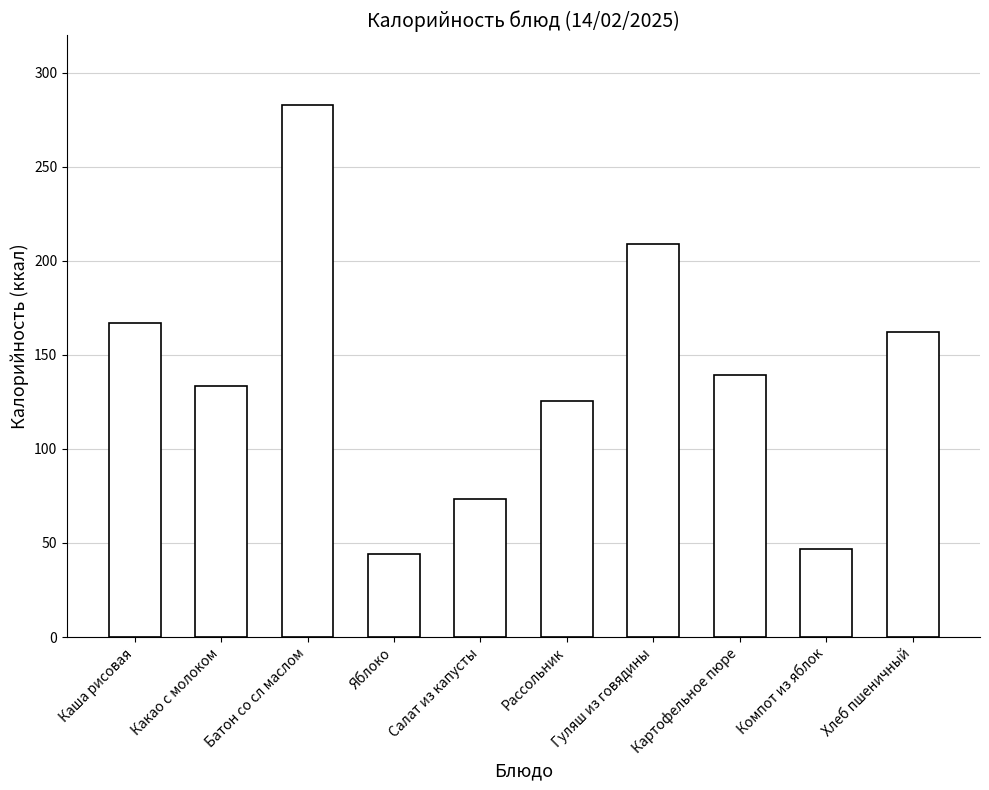

How many values exceed 139?

5